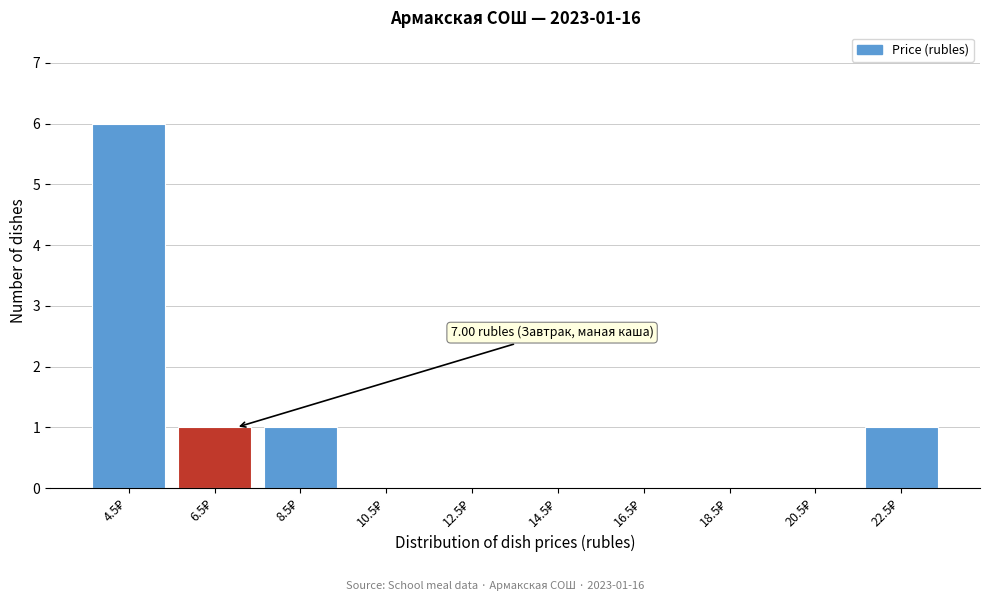

Which range on the x-axis has the tallest bar?

3.5 to 5.5